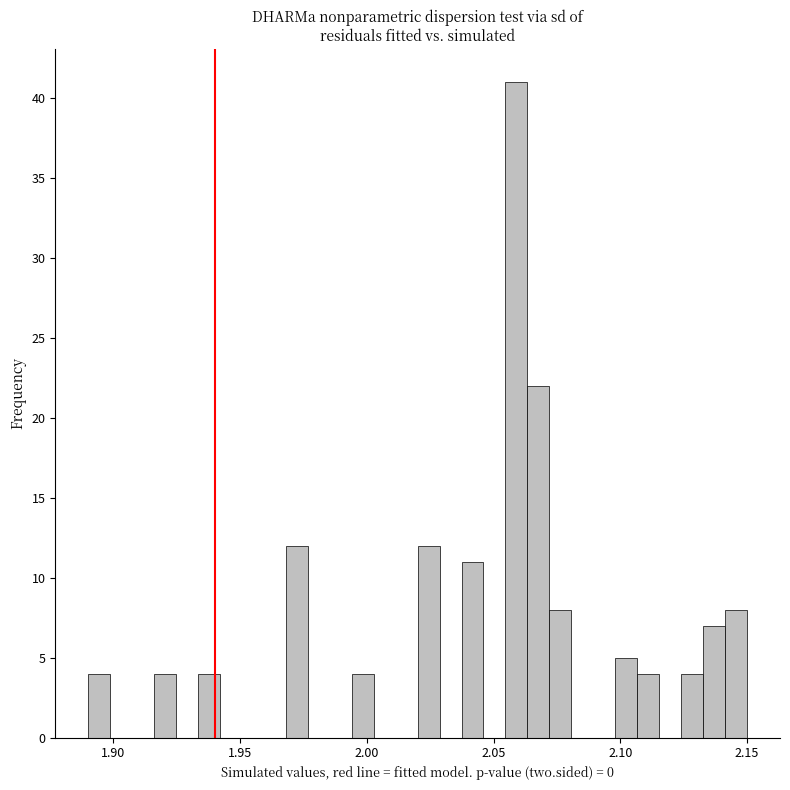

Around what value on the x-axis is the tallest bar? Give the approximate position of its centre, as read against the axis.

2.060